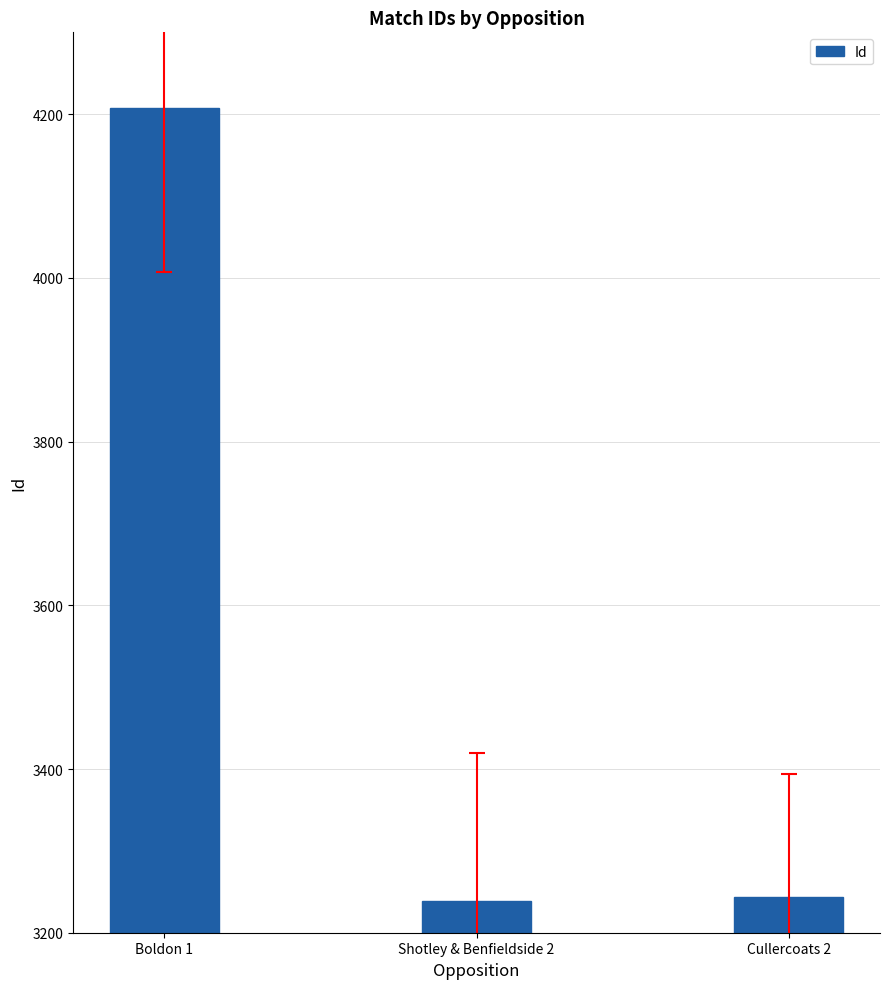

At which label is the value closest to 3723?

Cullercoats 2